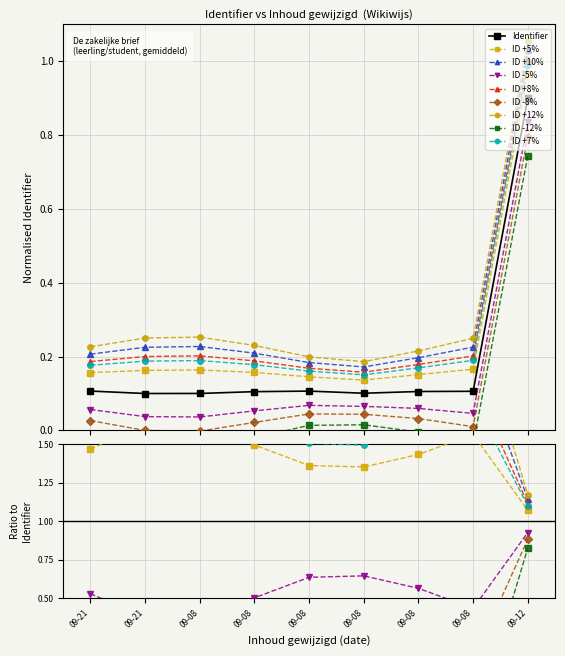

What is the label of the 2nd point from the right?

09-08